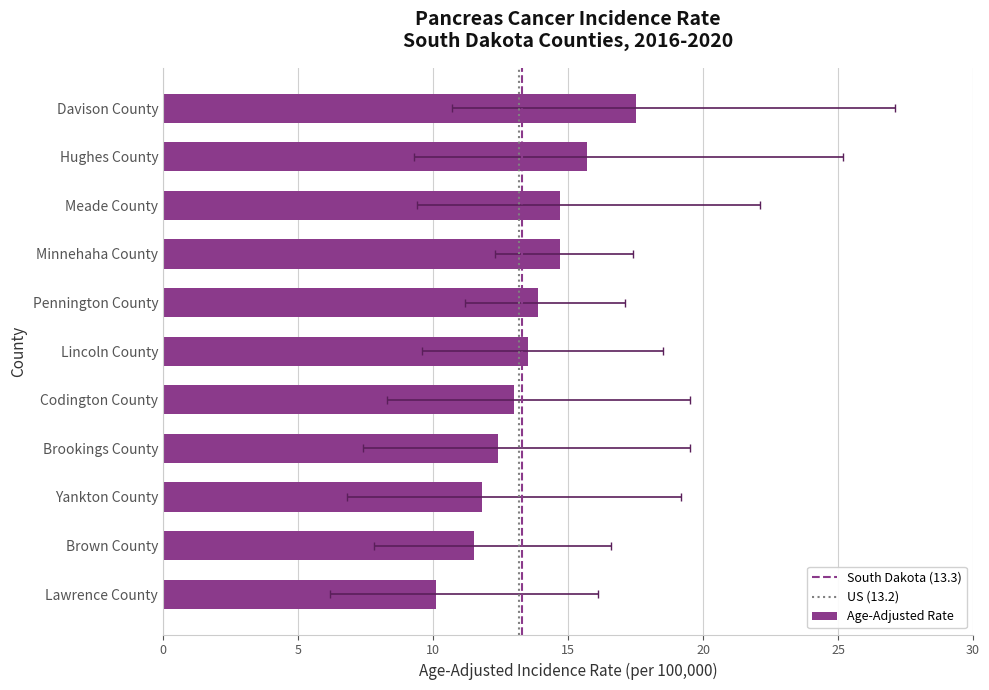

What position from the left is Minnehaha County?

8